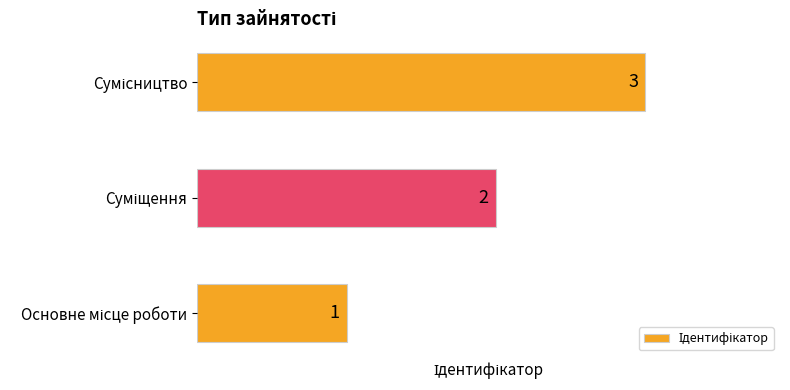

What is the greatest value displayed?

3